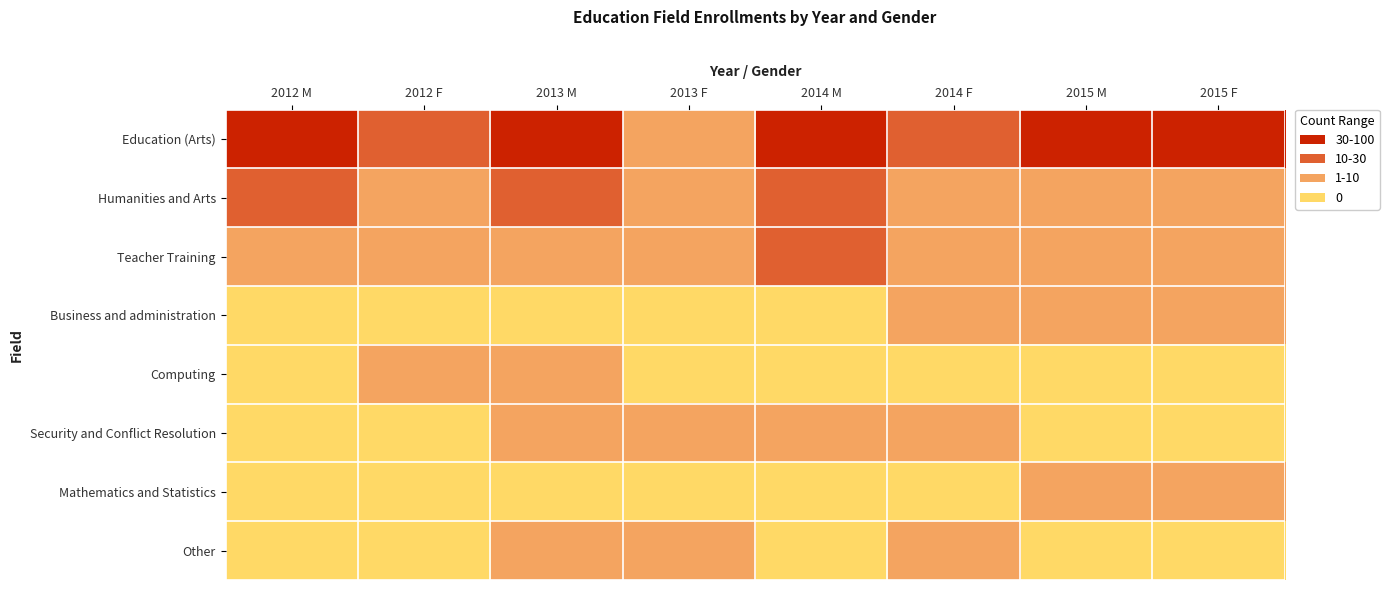

Rank the series by their maximum value, from lowest to highest.

Computing, Other, Mathematics and Statistics, Security and Conflict Resolution, Business and administration, Teacher Training, Humanities and Arts, Education (Arts)